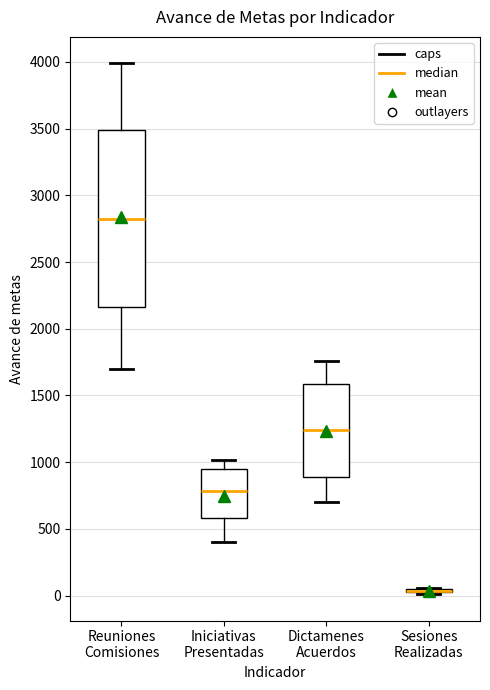

Reading left to right, transcribe this box plot: for each box, give where its median line is, the range the box spans, and where its two whiskers end, as read against the y-axis. The values are not printed on the chart, so give them approximately, as read against the axis.

Reuniones Comisiones: median 2800, box 2150 to 3500, whiskers 1700 to 4000
Iniciativas Presentadas: median 800, box 600 to 950, whiskers 400 to 1000
Dictamenes Acuerdos: median 1250, box 900 to 1600, whiskers 700 to 1750
Sesiones Realizadas: box collapsed to a line at 50, whiskers 0 to 50